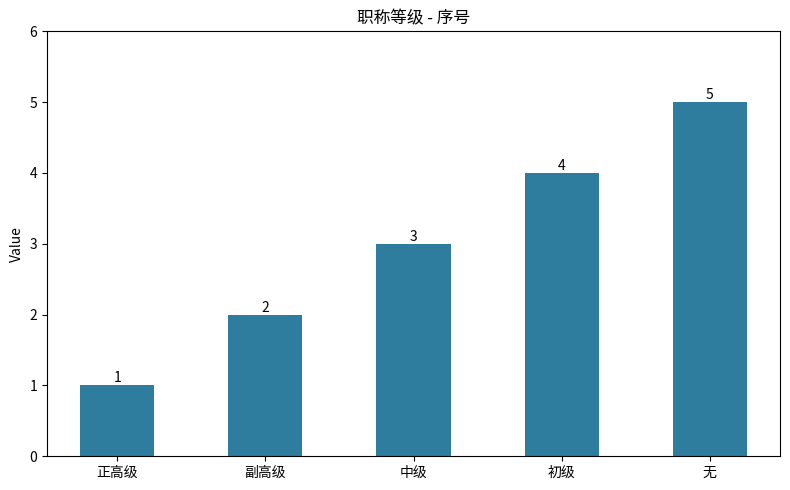

Approximately how many times larger is the value at 副高级 compared to 中级?

0.7